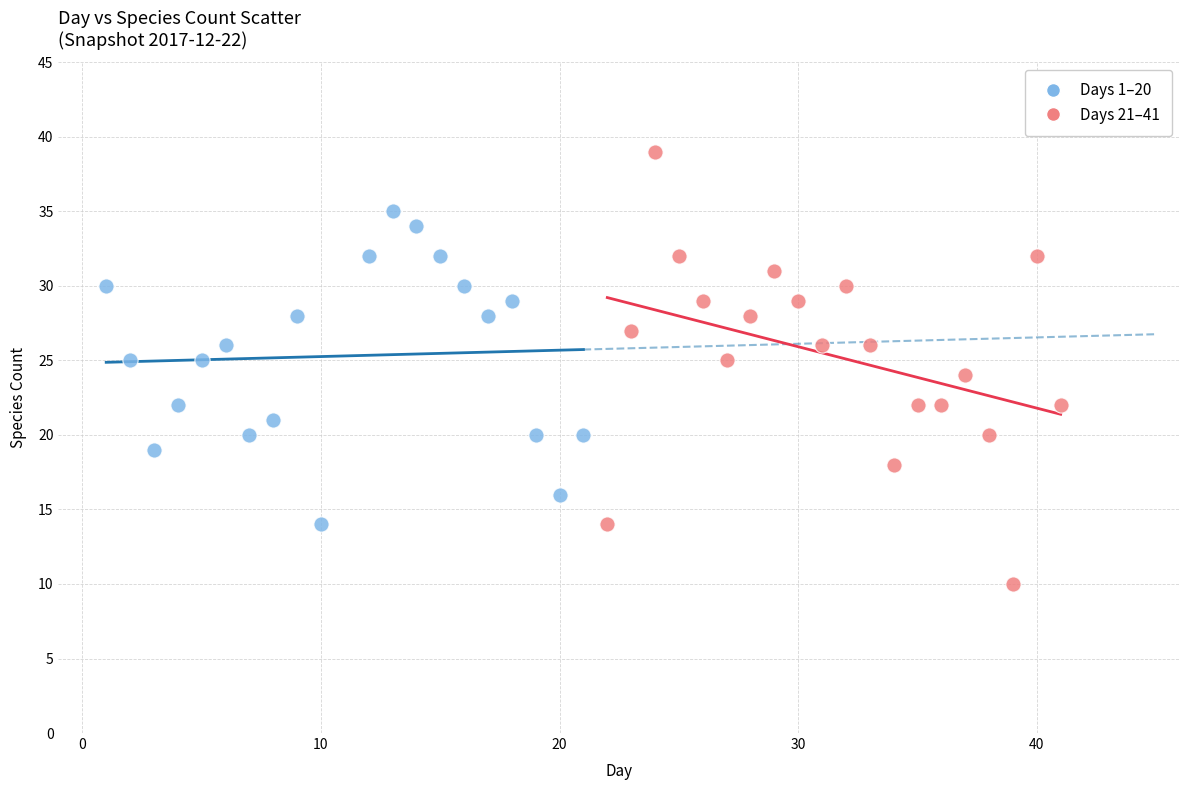

Which series reaches the maximum Y coordinate?

Days 21–41